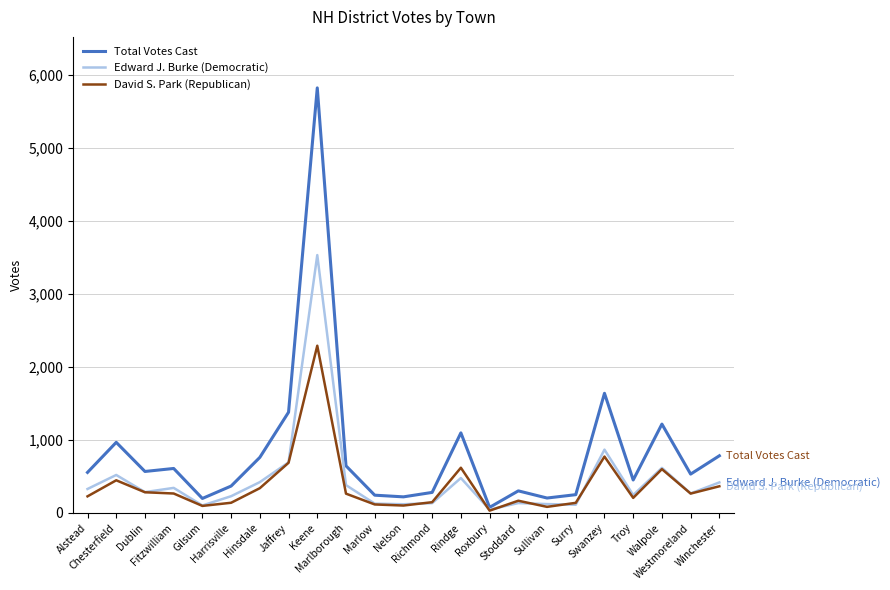

How many lines are shown in the chart?

3